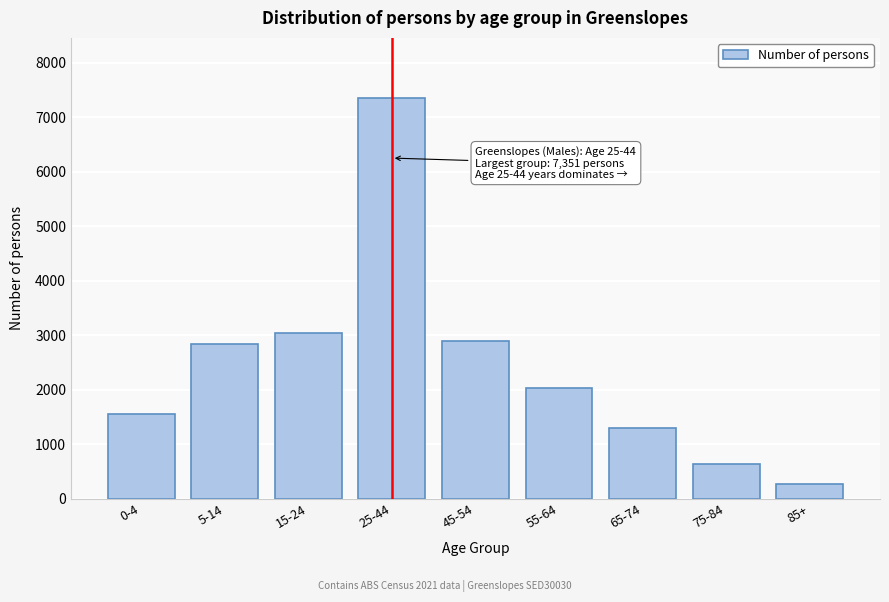

Reading left to right, transcribe all the data shown in this chart.

1554	2835	3035	7351	2895	2022	1293	634	273